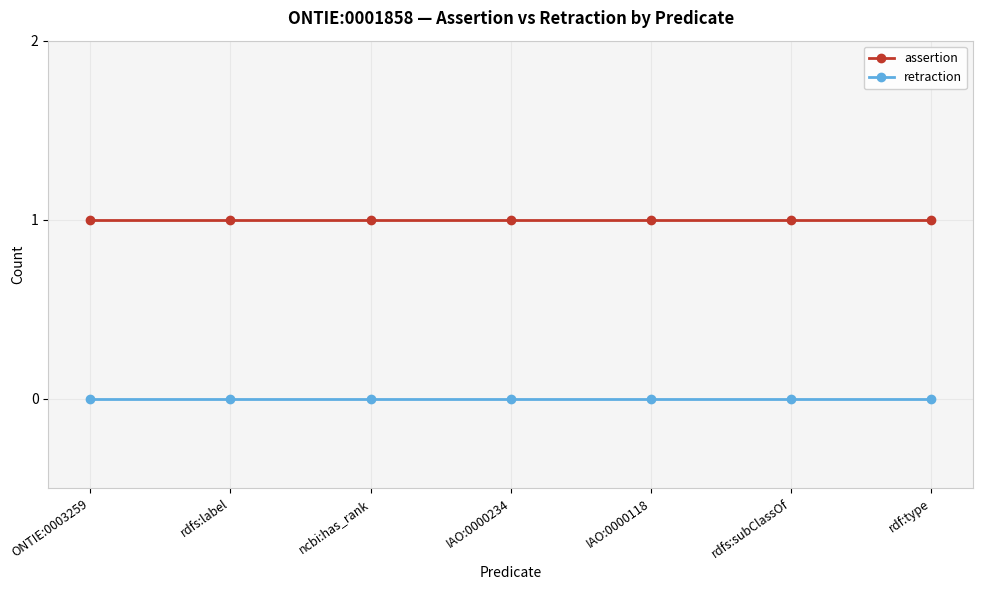

Read the assertion value at IAO:0000118.

1